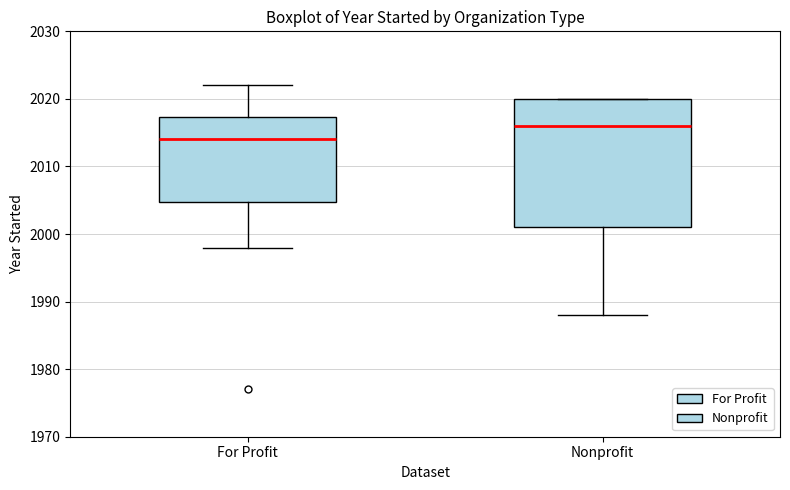

Reading left to right, read every box against the y-axis: the position of its median line, the range the box covers, and the ends of its whiskers. The values are not printed on the chart, so give them approximately, as read against the axis.

For Profit: median 2014, box 2005 to 2017, whiskers 1998 to 2022
Nonprofit: median 2016, box 2001 to 2020, whiskers 1988 to 2020